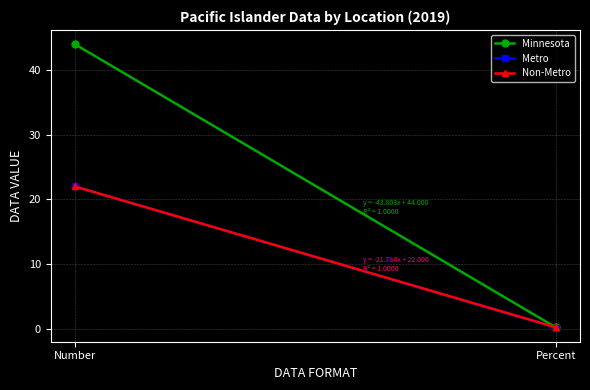

Read the Minnesota value at Number.

44.0